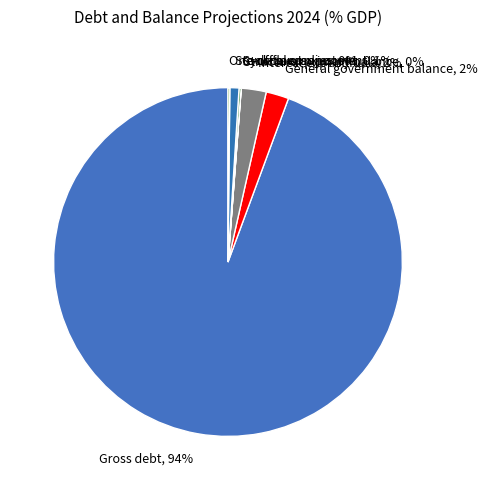

Between Stock-flow adjustment and Gross debt, which is larger?

Gross debt